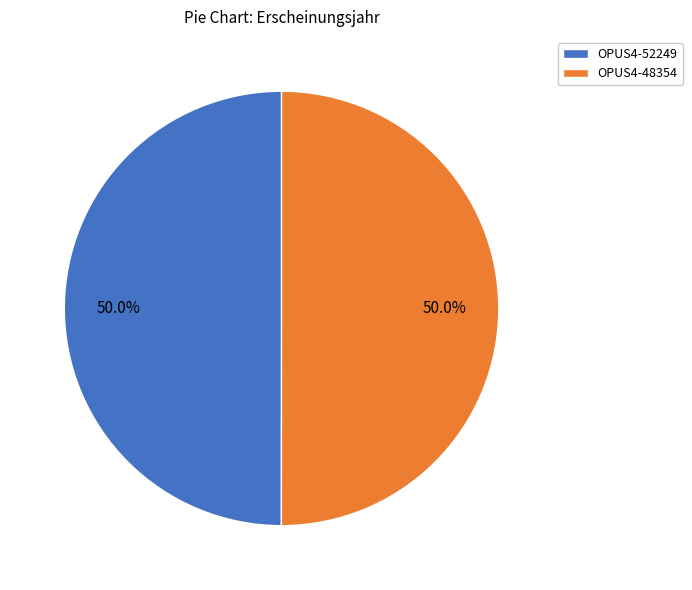

Is it true that OPUS4-48354 is 42% of the pie?

False